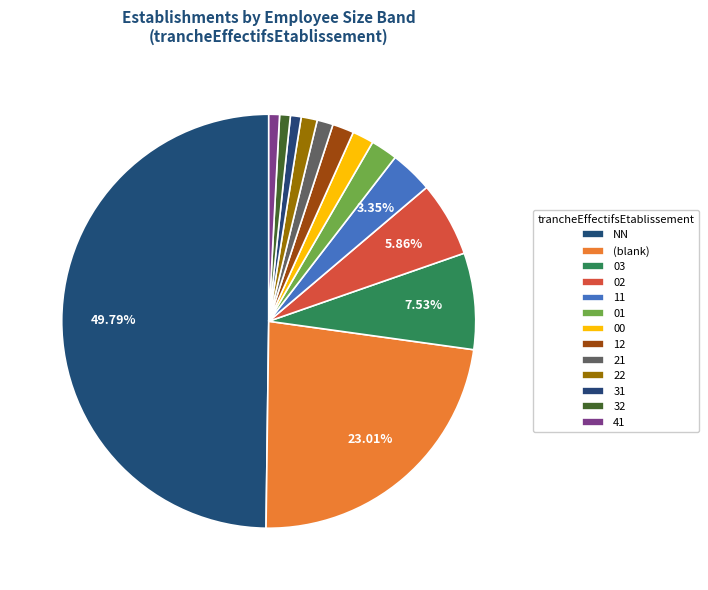

To the nearest percent, what is the combined percentage of 12 and 03?

9%